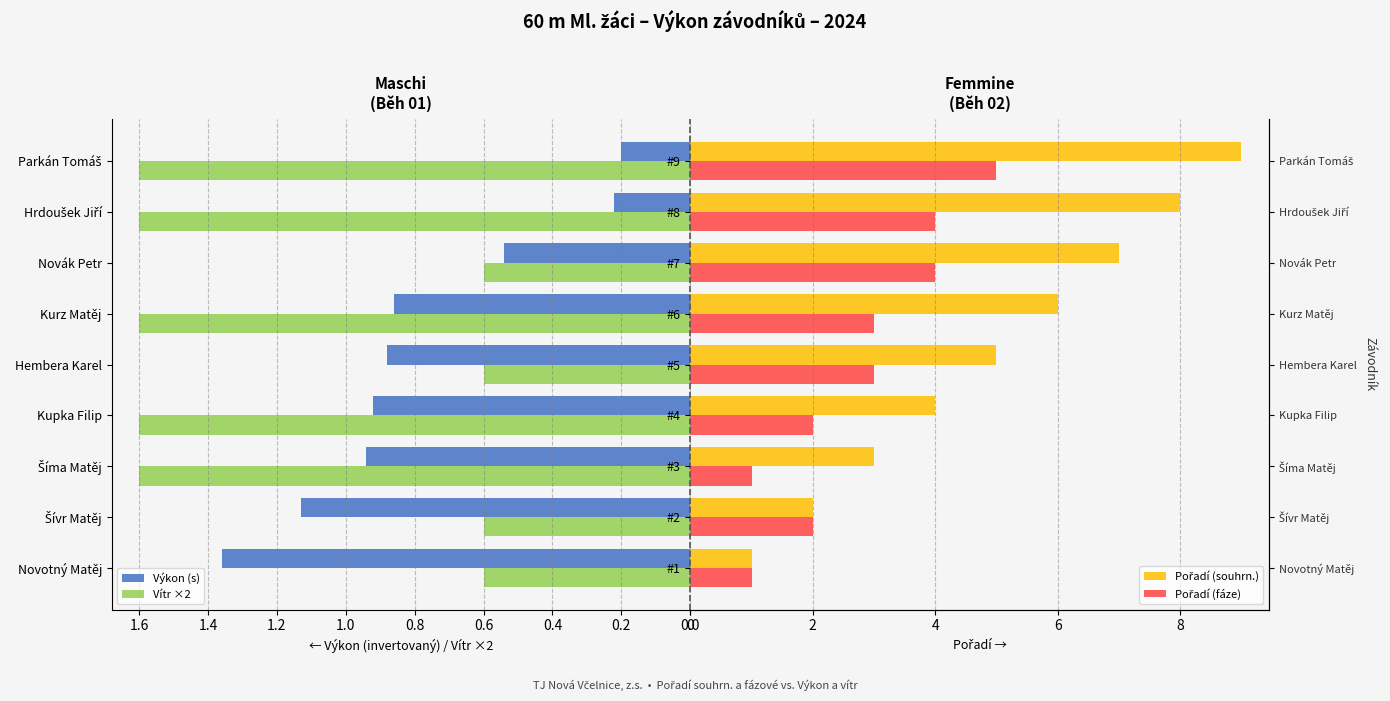

Is it true that Výkon (s) equals 1.5 at Hembera Karel?

False